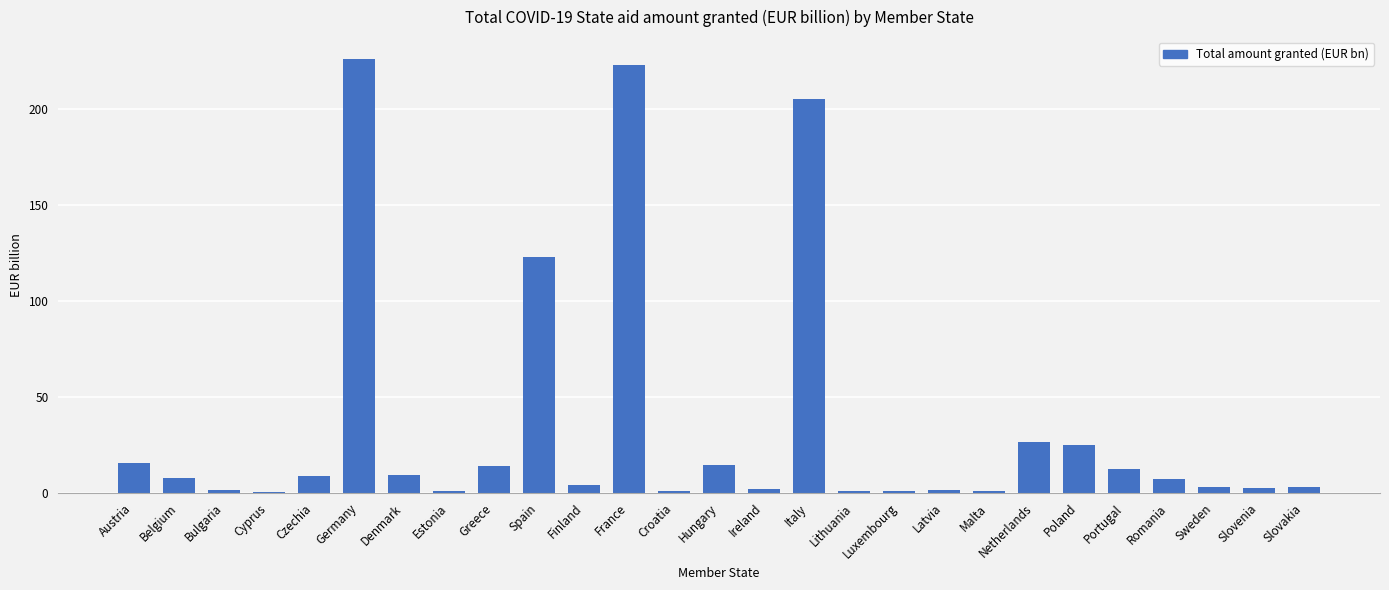

How many values exceed 6?

14